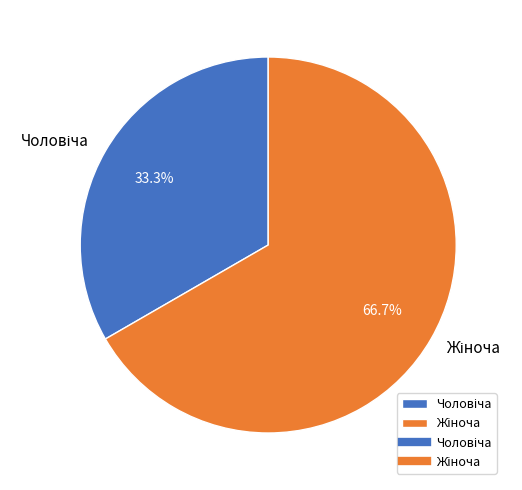

Does any single category account for the majority?

Yes